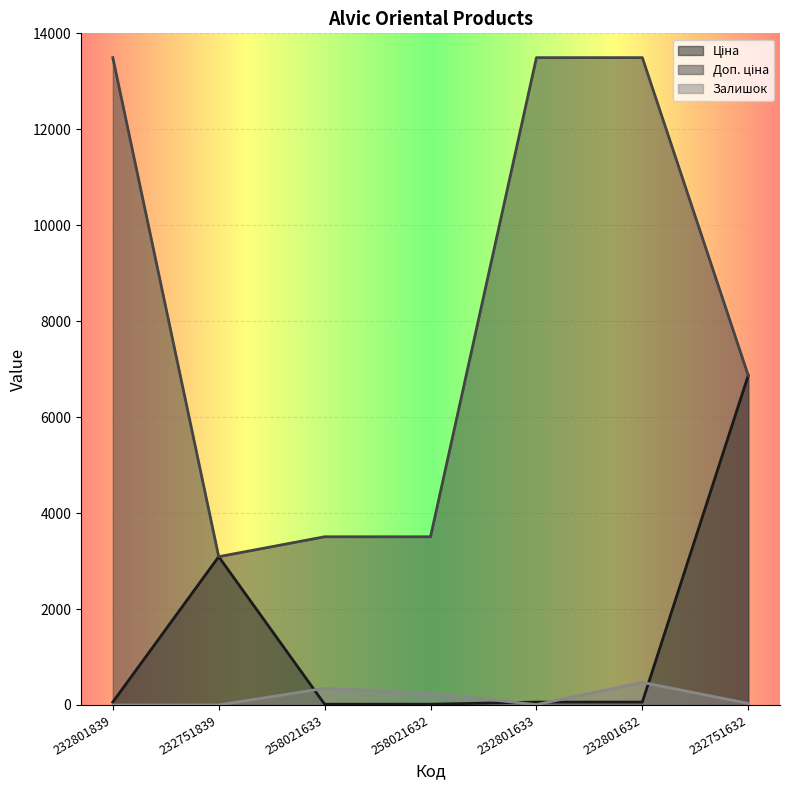

True or false: Залишок has more than 2 points higher than both neighbors.

False